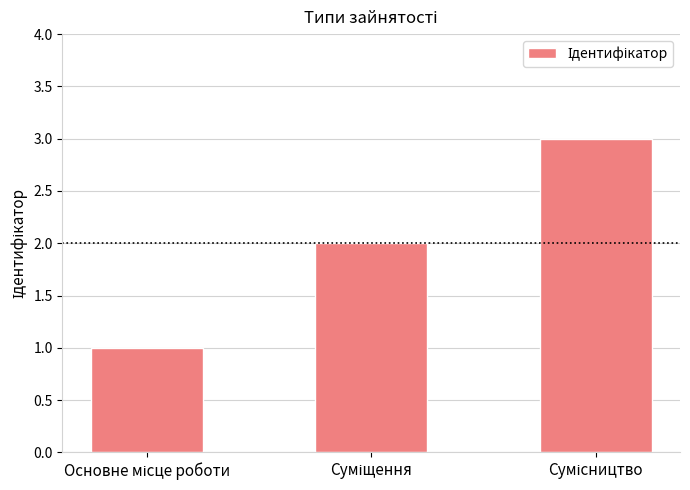

What is the sum of all values?

6